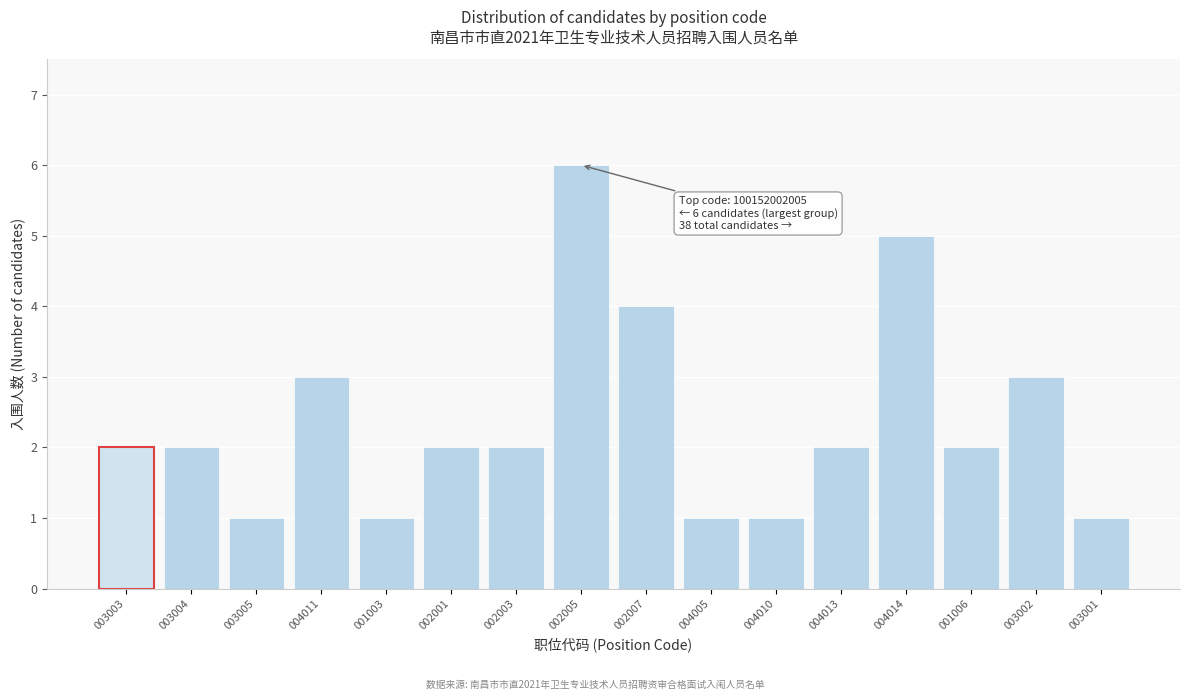

Reading right to left, transcribe all the data shown in this chart.

003001=1	003002=3	001006=2	004014=5	004013=2	004010=1	004005=1	002007=4	002005=6	002003=2	002001=2	001003=1	004011=3	003005=1	003004=2	003003=2